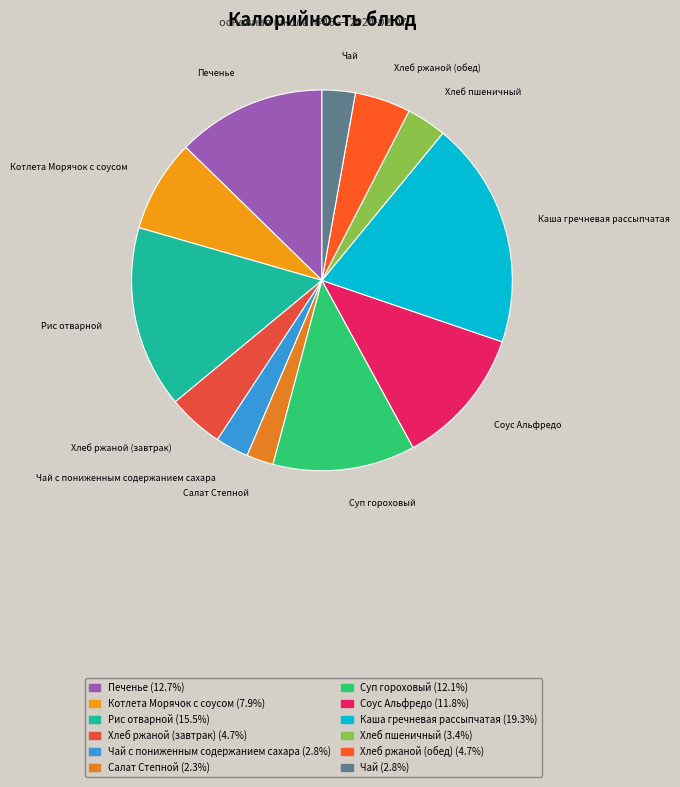

Combined, do Каша гречневая рассыпчатая and Чай account for over 50%?

No